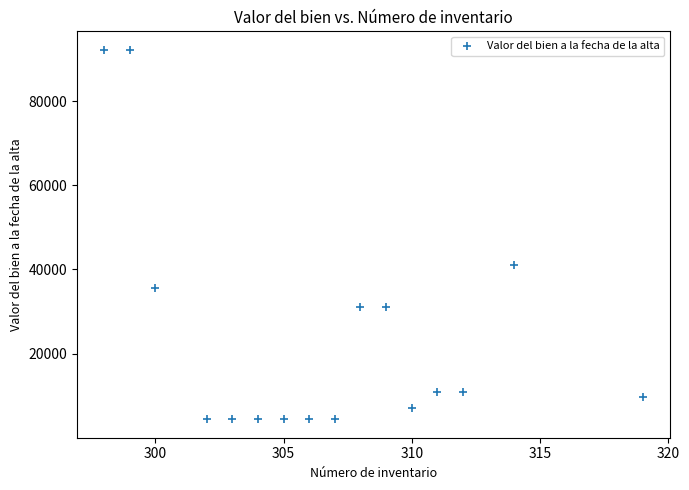

What Y value in the scatter plot is closest to 48285?

41006.0